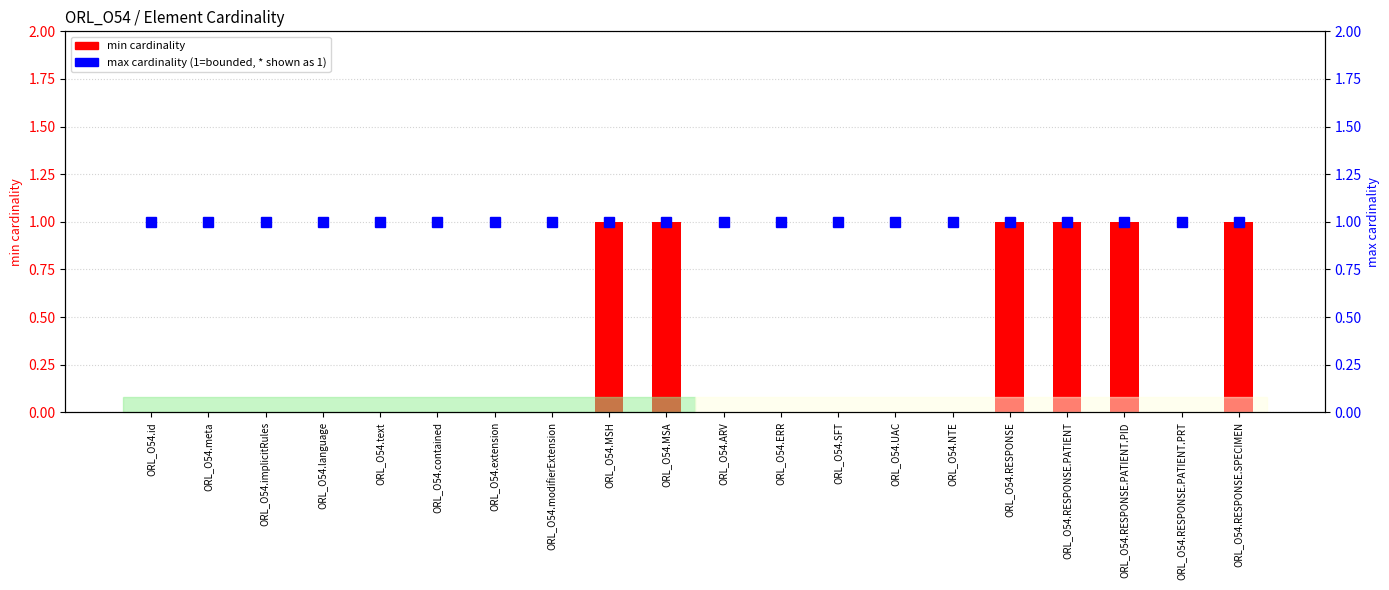

How many groups of bars are there?

20